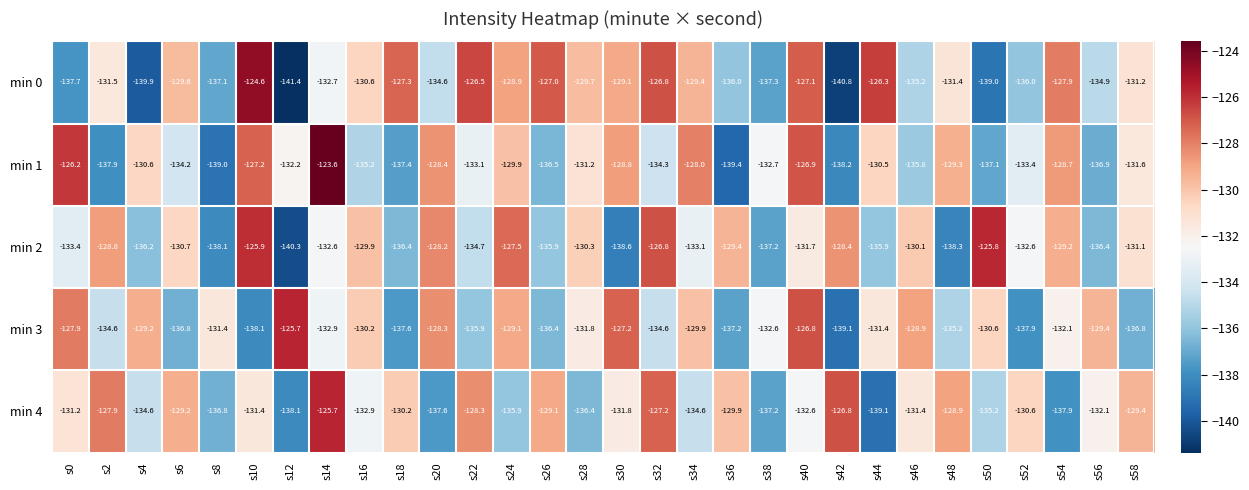

True or false: min 1 has a value of -130.6 at s4.

True